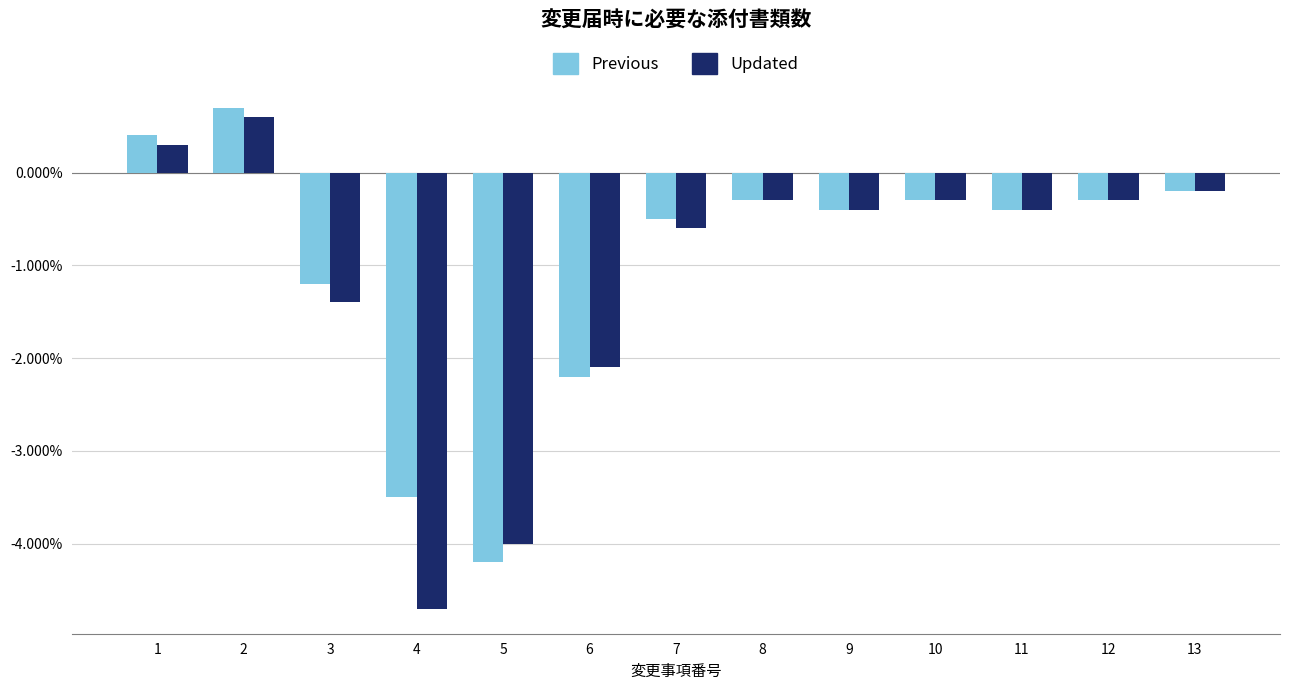

Between 5 and 6, which series saw the biggest shift?

Previous